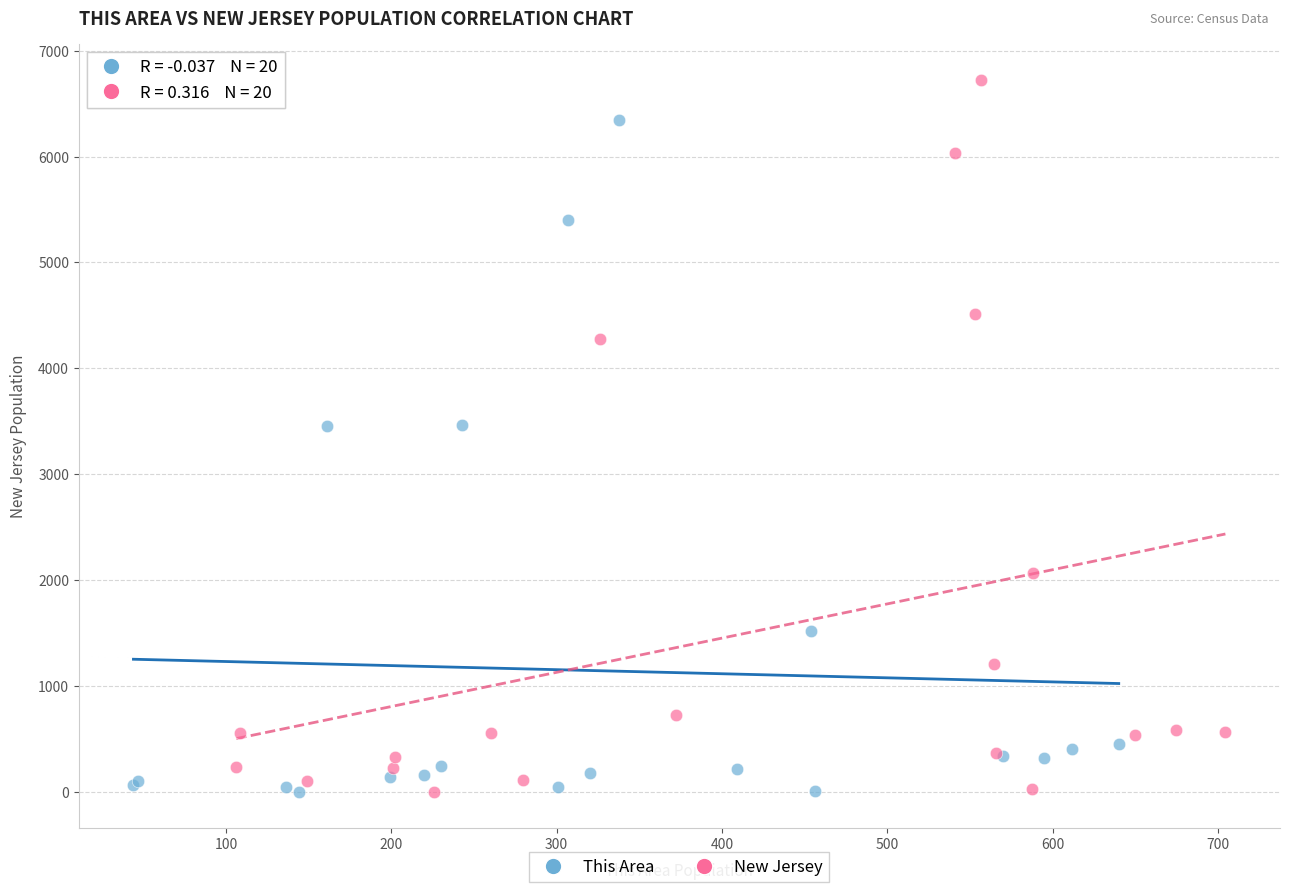

What are all the series names shown in the legend?

This Area, New Jersey